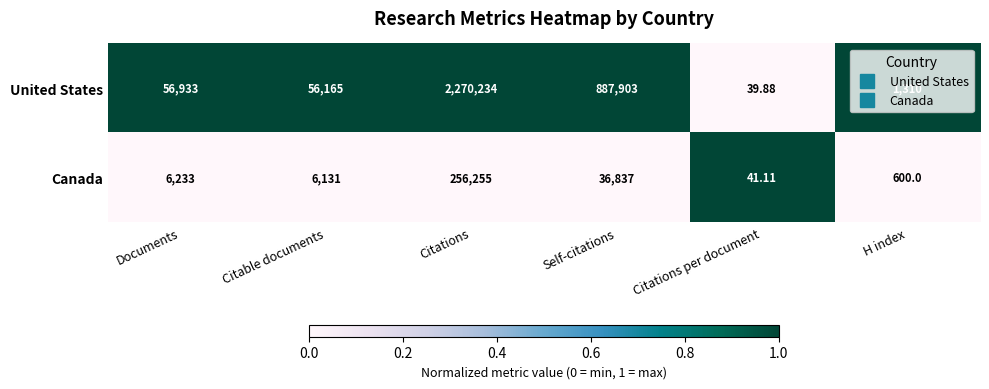

Which series has the largest range (max minus min)?

United States